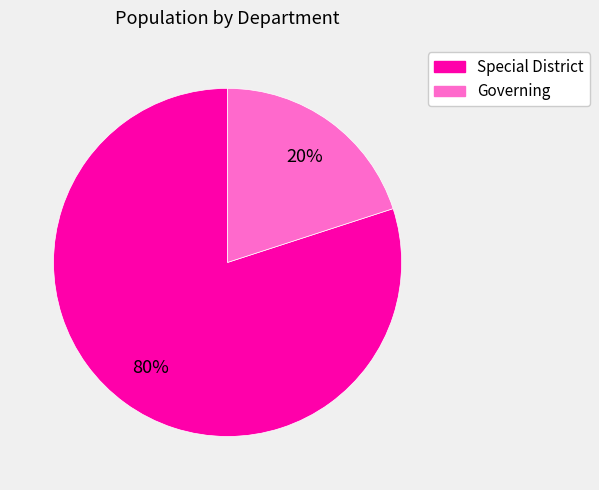

How many segments does this pie chart have?

2